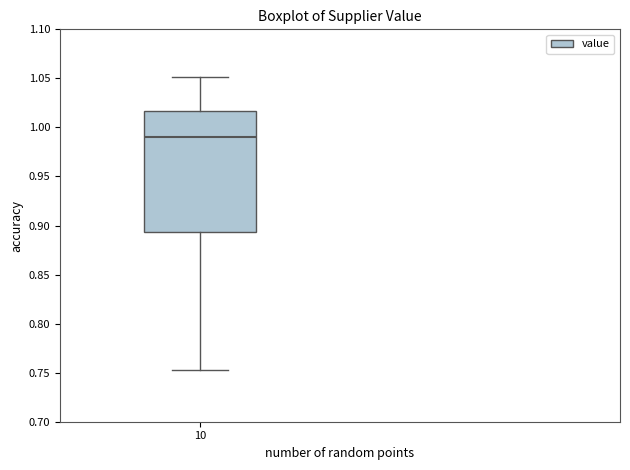

Where is the lower edge of the box at x = 10 on the y-axis? The values are not printed on the chart, so give them approximately, as read against the axis.

0.895